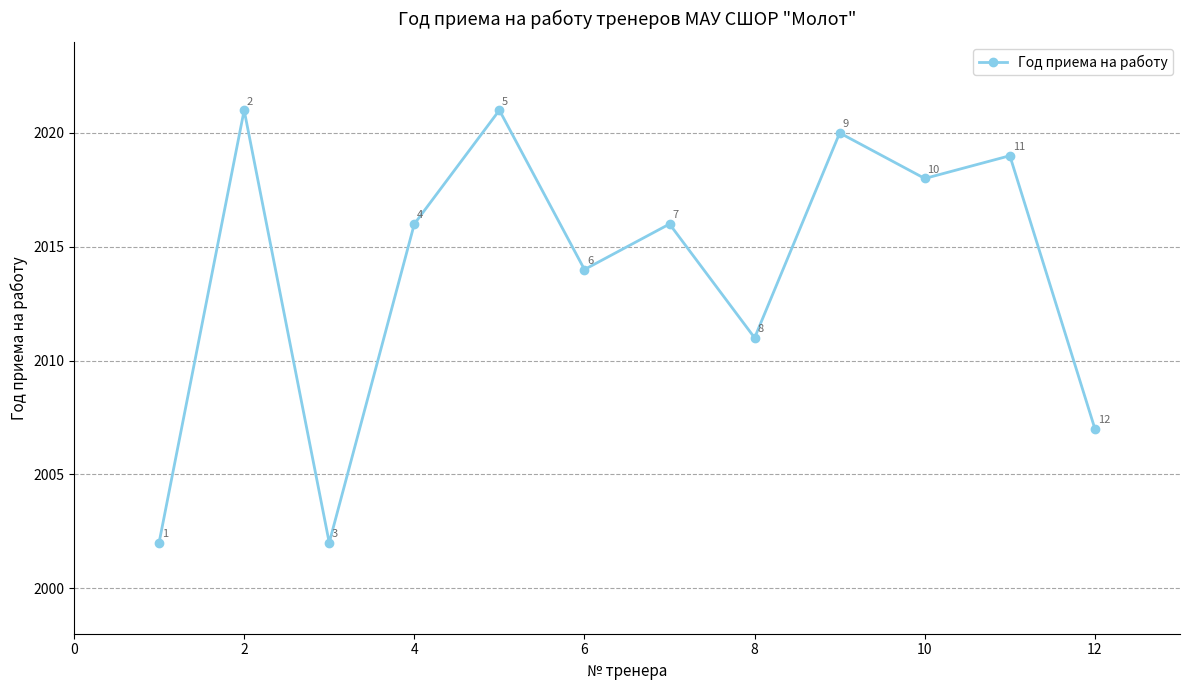

What is the maximum value shown in the chart?

2021